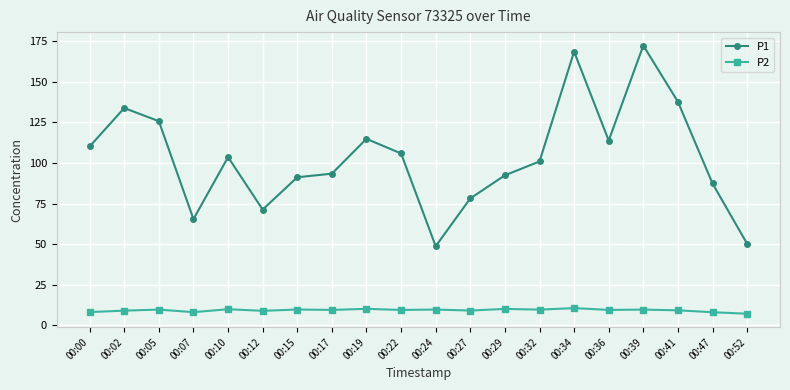

Which series has the largest total across all categories?

P1